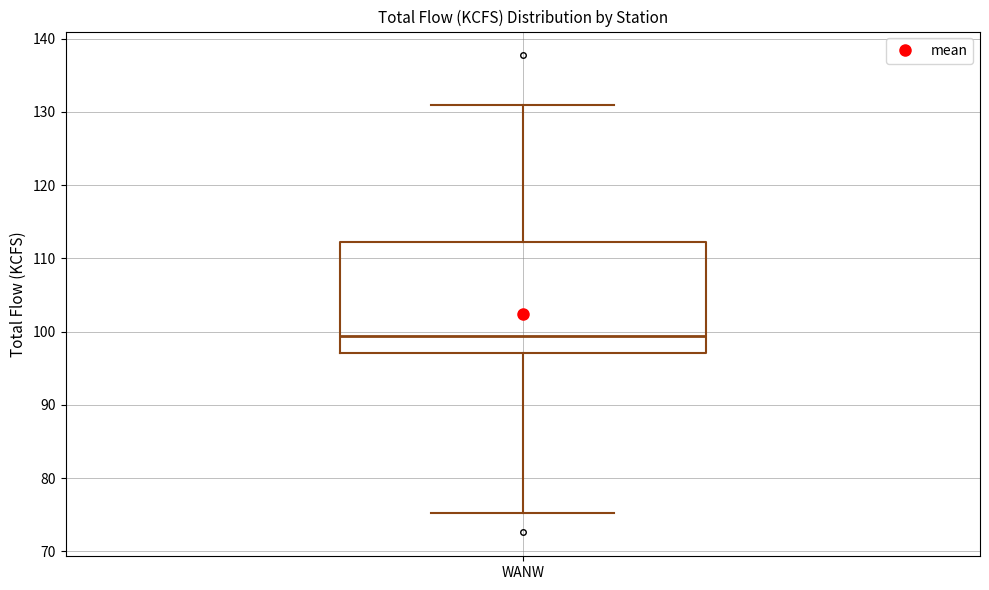

Where is the upper edge of the box for WANW on the y-axis? The values are not printed on the chart, so give them approximately, as read against the axis.

112